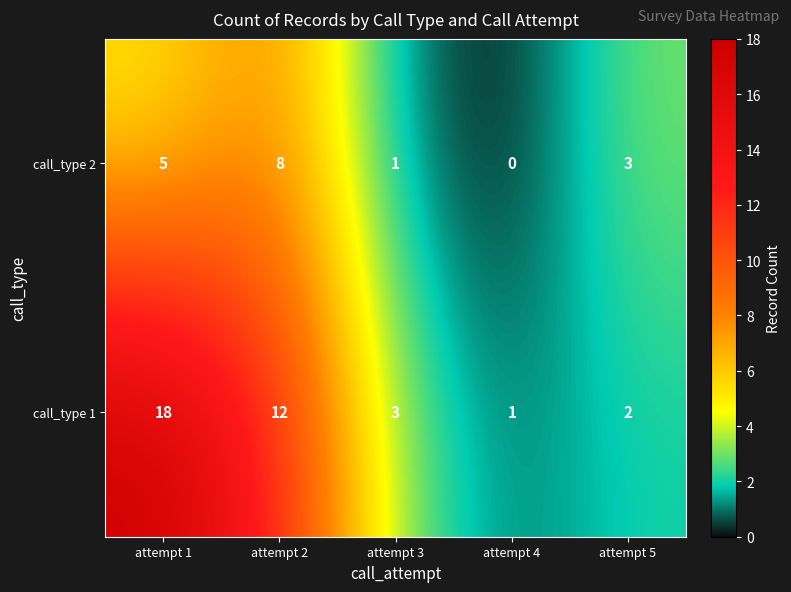

What is the total value across all series at attempt 2?

20